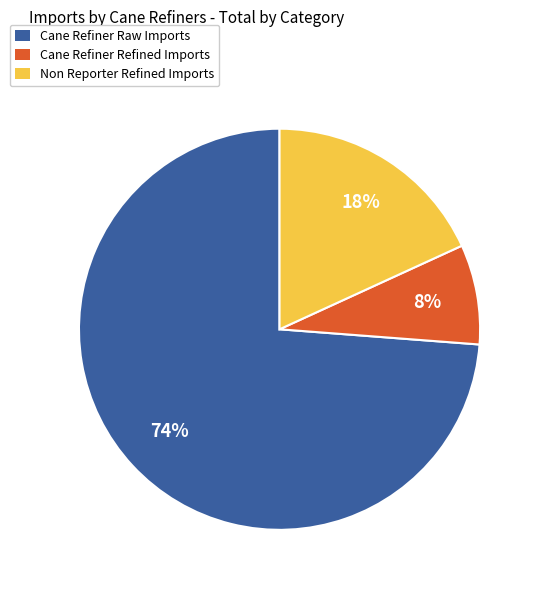

To the nearest percent, what is the combined percentage of Non Reporter Refined Imports and Cane Refiner Refined Imports?

26%